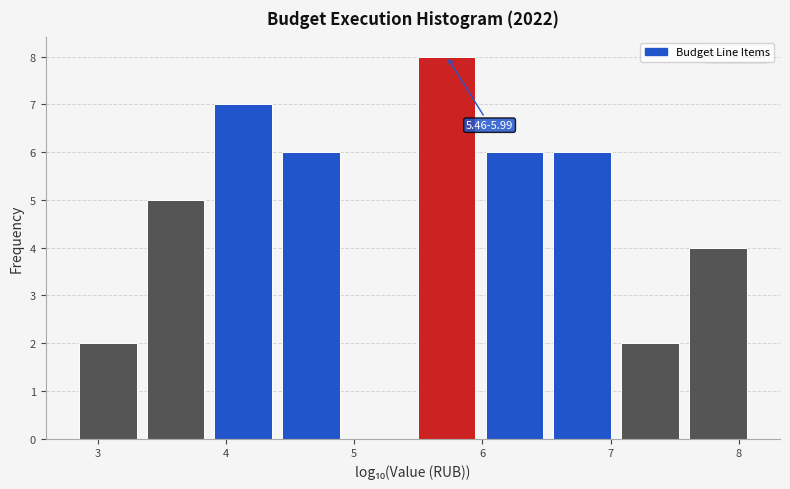

Which range on the x-axis has the tallest bar?

5.5 to 6.0